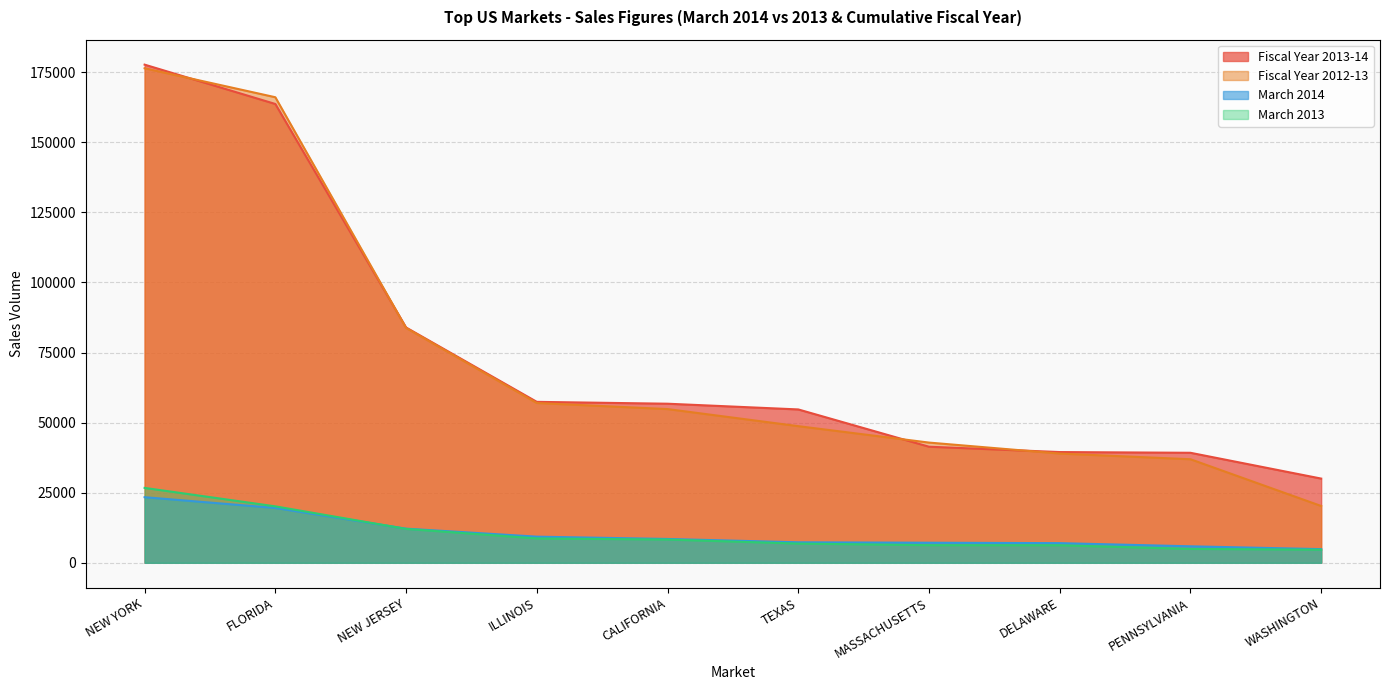

The value of March 2014 at NEW JERSEY is 3332.9. True or false?

False